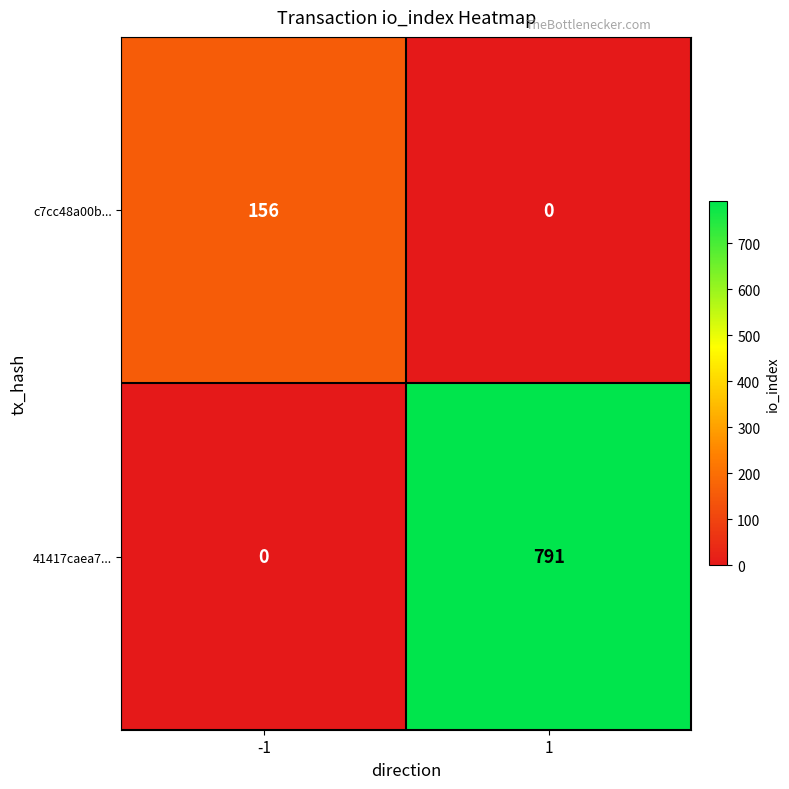

Which category has the highest value across all series?

1